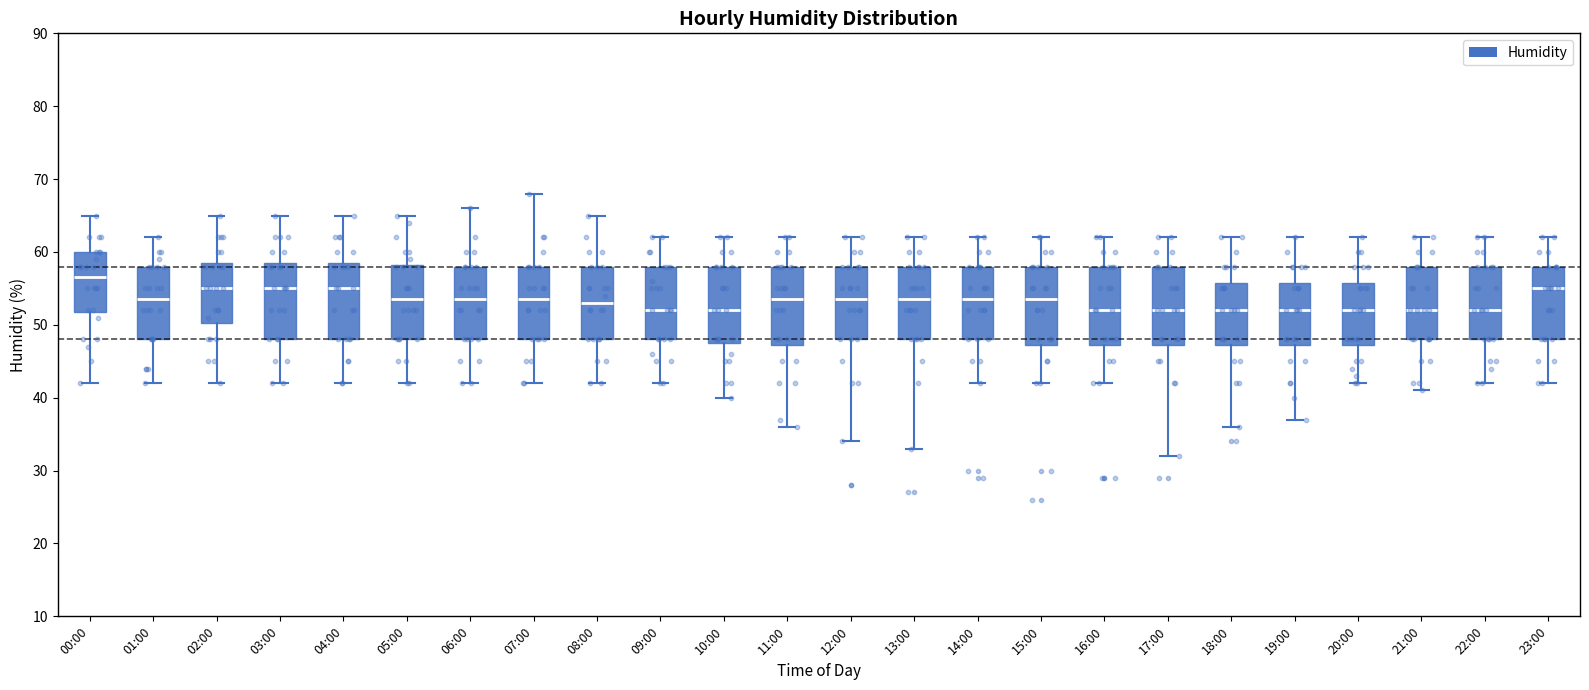

Where does the upper whisker of the box for 09:00 end on the y-axis? The values are not printed on the chart, so give them approximately, as read against the axis.

62